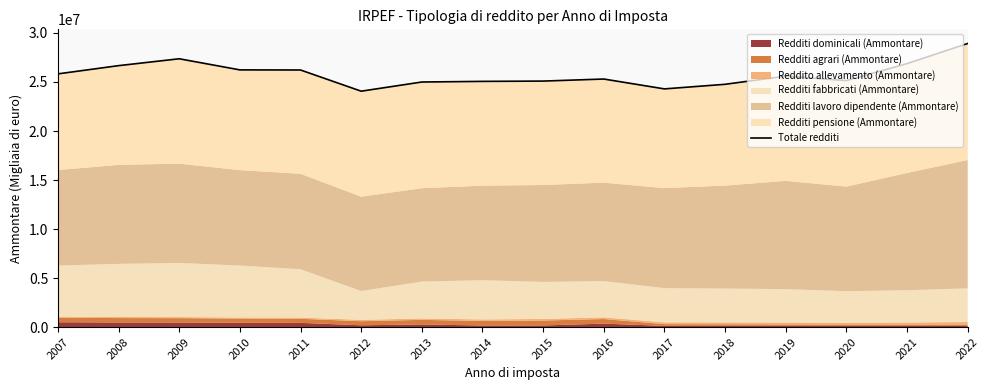

Which has a higher value, 2019 or 2020?

2019